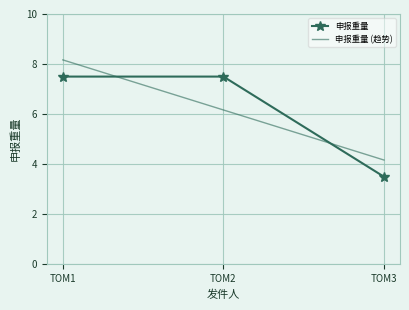

What is the maximum value for 申报重量?

7.5